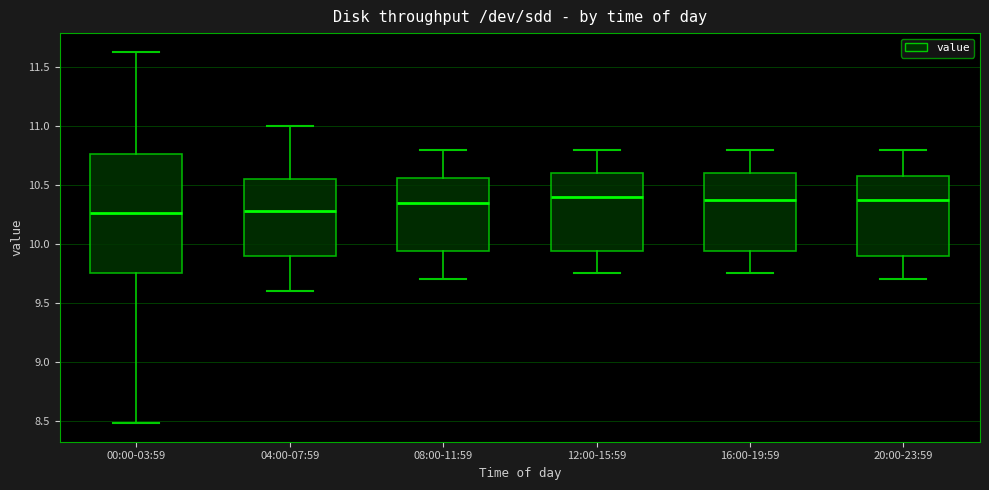

Where does the median line of the box for 04:00-07:59 sit on the y-axis? The values are not printed on the chart, so give them approximately, as read against the axis.

10.30